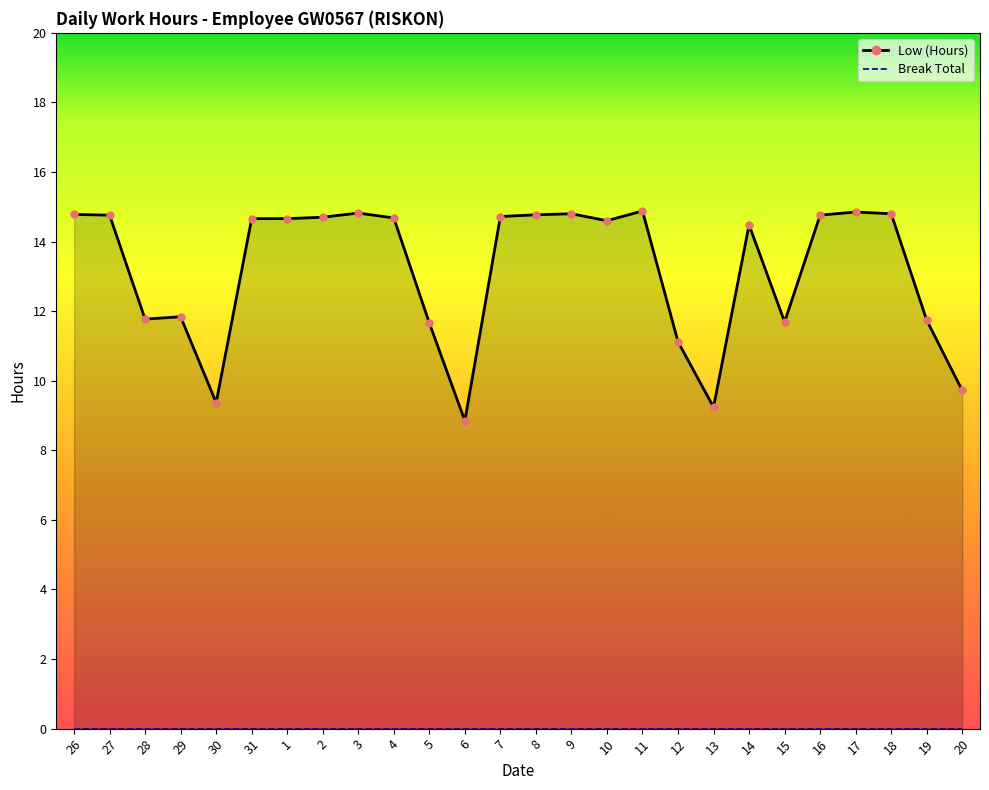

Reading right to left, extract all data points from this chart.

Low (Hours) line: 20=9.7	19=11.7	18=14.8	17=14.8	16=14.8	15=11.7	14=14.5	13=9.2	12=11.1	11=14.9	10=14.6	9=14.8	8=14.8	7=14.7	6=8.8	5=11.7	4=14.7	3=14.8	2=14.7	1=14.7	31=14.7	30=9.4	29=11.8	28=11.8	27=14.8	26=14.8
Break Total line: 20=0.0	19=0.0	18=0.0	17=0.0	16=0.0	15=0.0	14=0.0	13=0.0	12=0.0	11=0.0	10=0.0	9=0.0	8=0.0	7=0.0	6=0.0	5=0.0	4=0.0	3=0.0	2=0.0	1=0.0	31=0.0	30=0.0	29=0.0	28=0.0	27=0.0	26=0.0